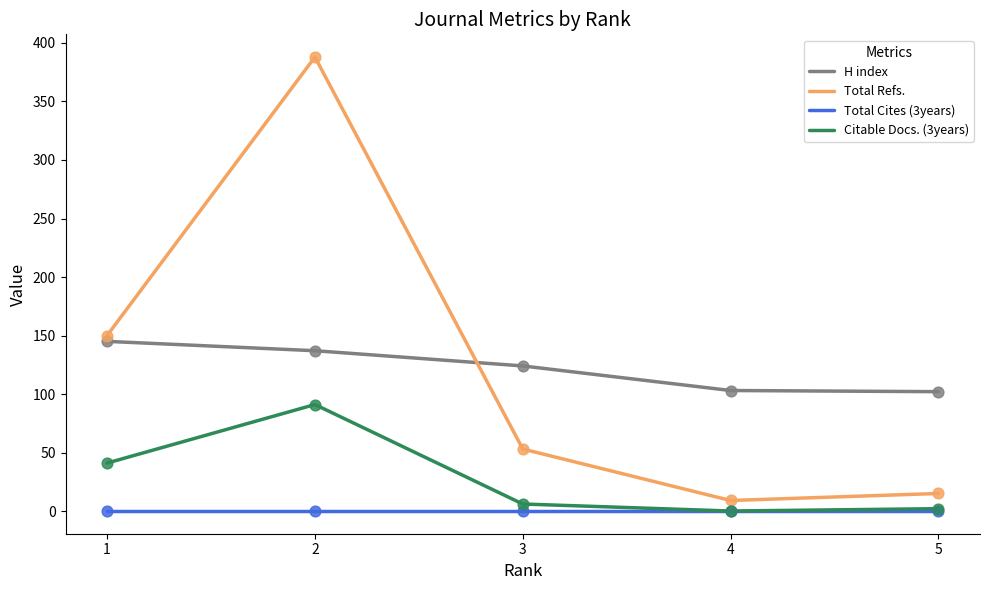

Which series changed the most between 2 and 5?

Total Refs.